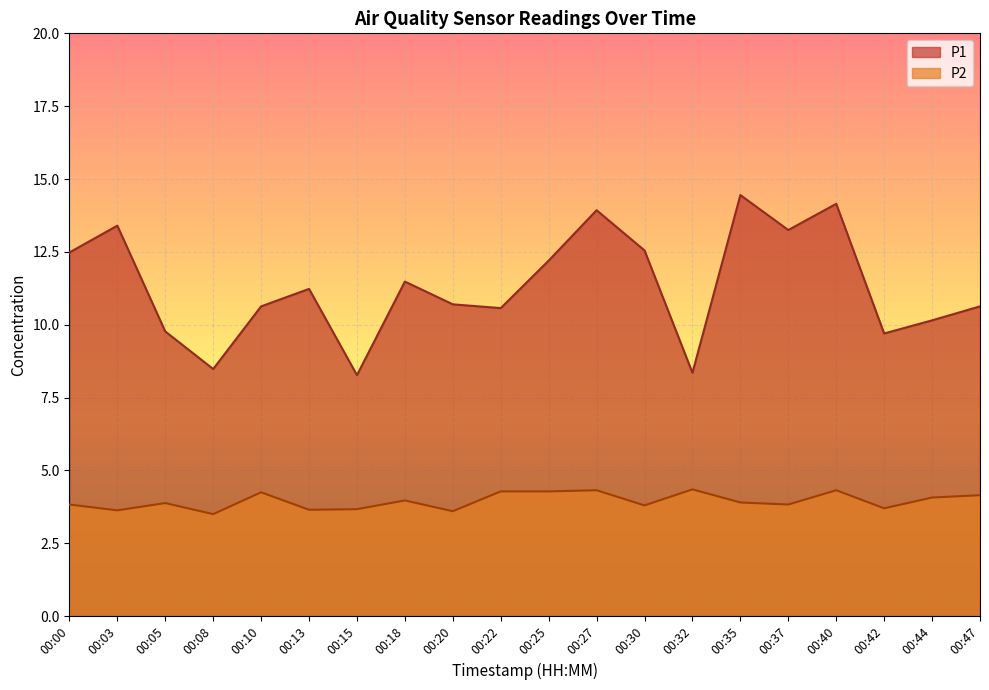

What is the minimum value shown in the chart?

3.5